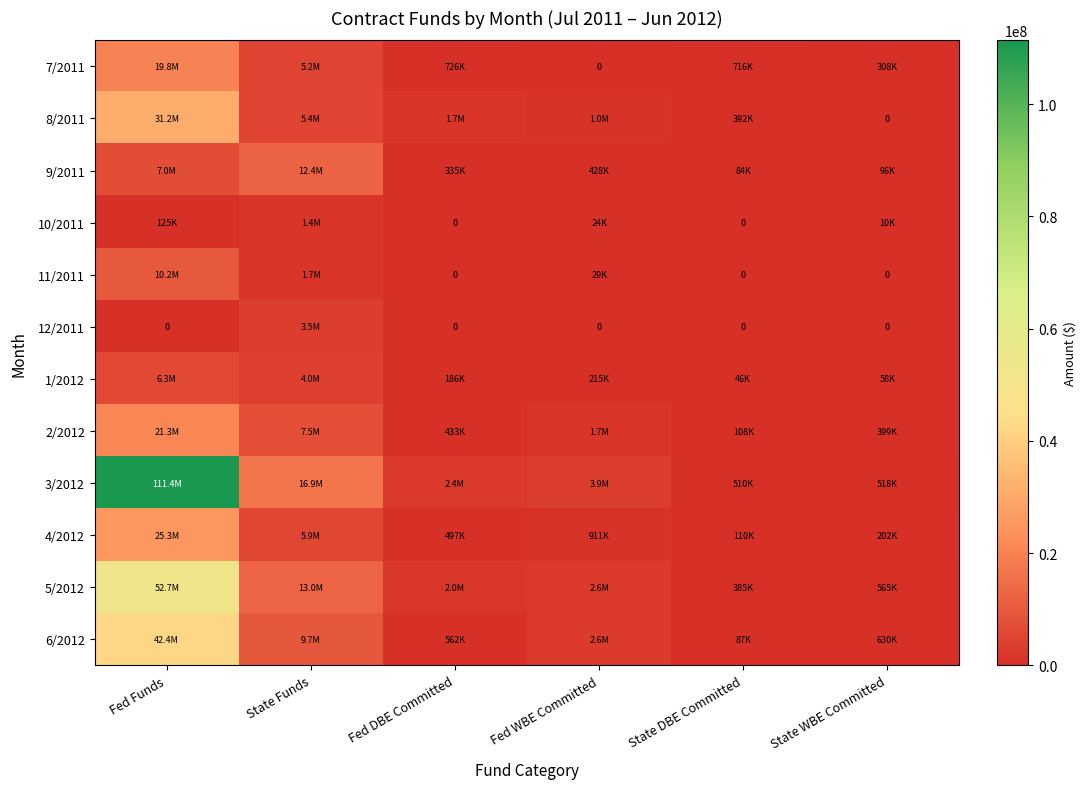

Rank the series by their maximum value, from lowest to highest.

10/2011, 12/2011, 1/2012, 11/2011, 9/2011, 7/2011, 2/2012, 4/2012, 8/2011, 6/2012, 5/2012, 3/2012